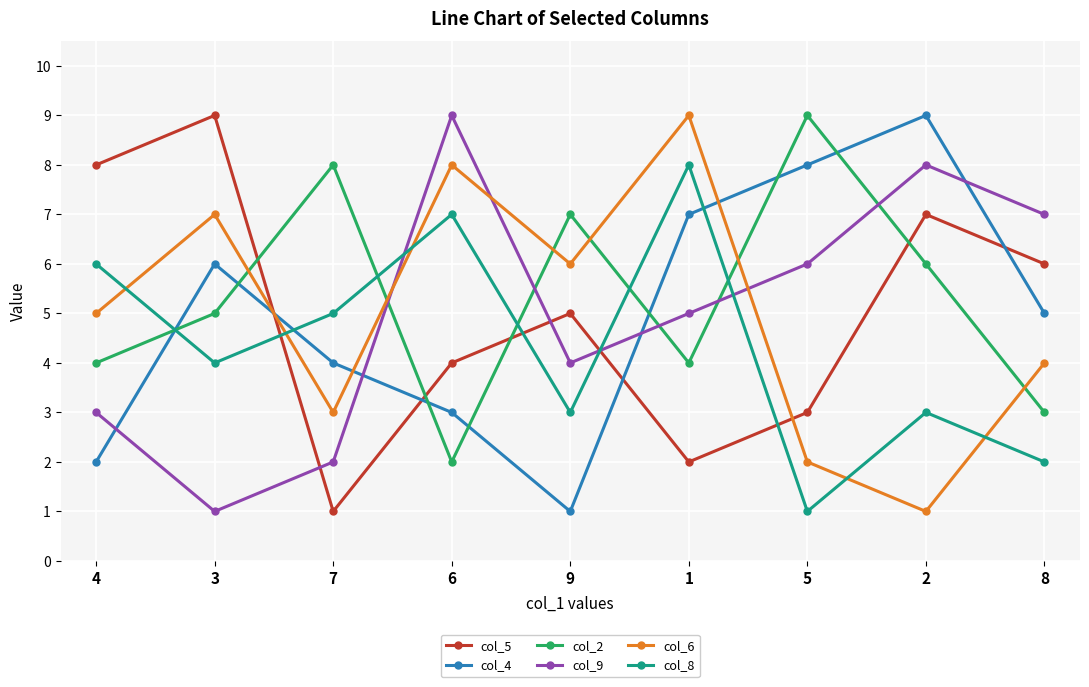

Count the number of categories in the chart.

9